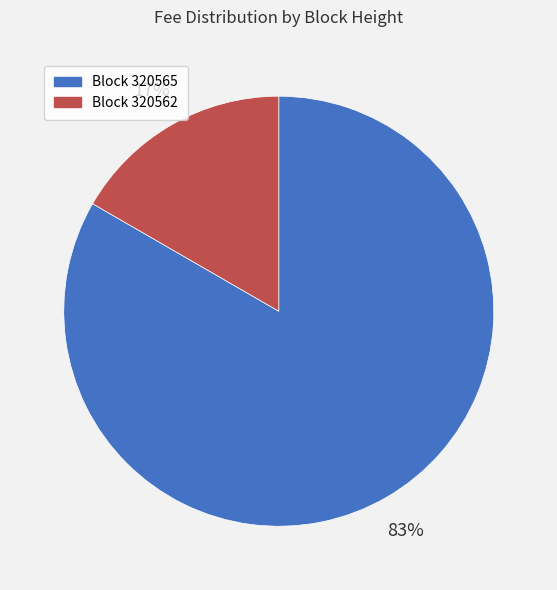

To the nearest percent, what is the combined percentage of Block 320565 and Block 320562?

100%